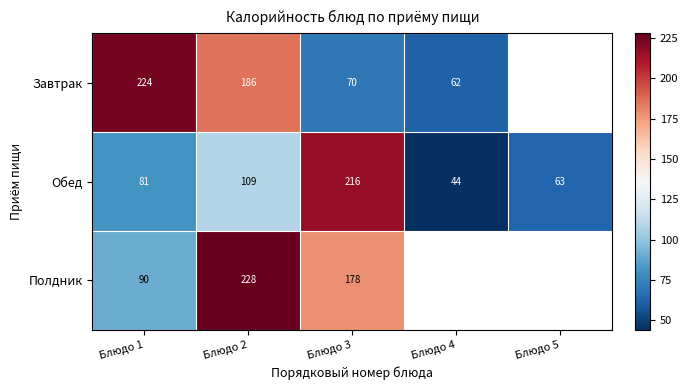

What value does the Обед series have at Блюдо 1, to the nearest 10?

80